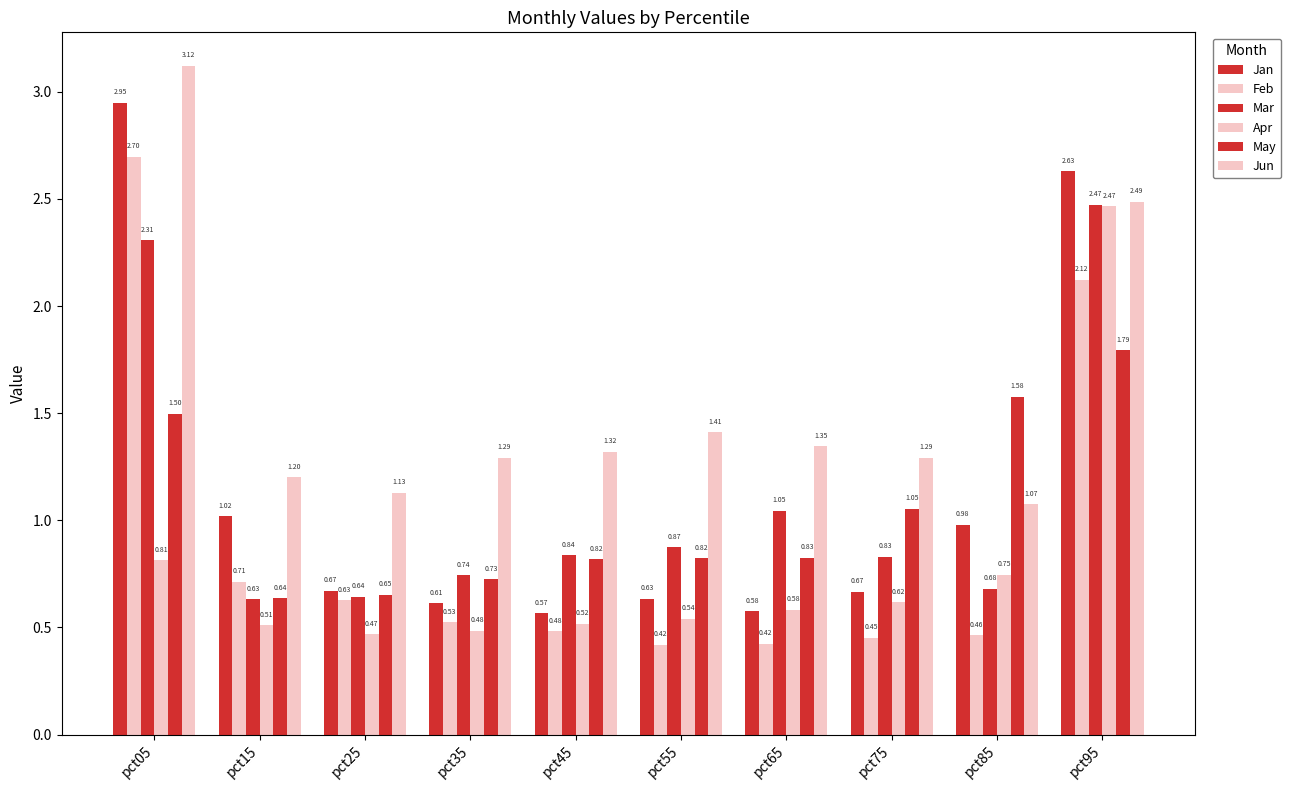

Count the number of data series in this chart.

6